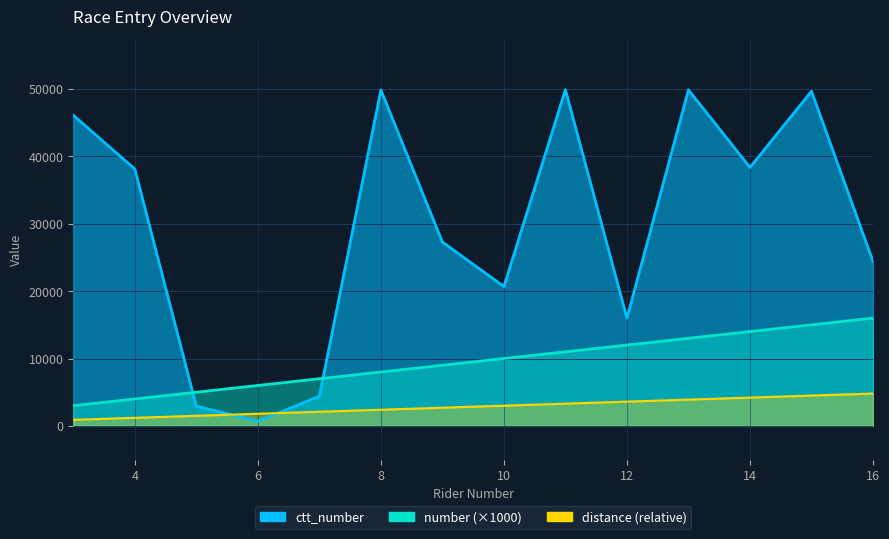

Is it true that ctt_number equals 5394 at 16?

False